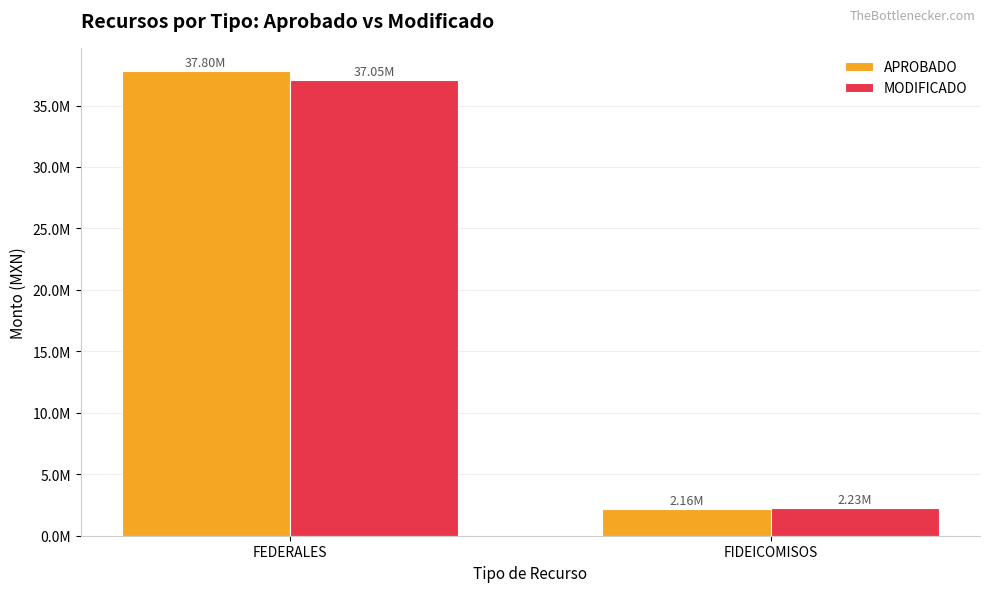

Does the chart contain stacked bars?

No